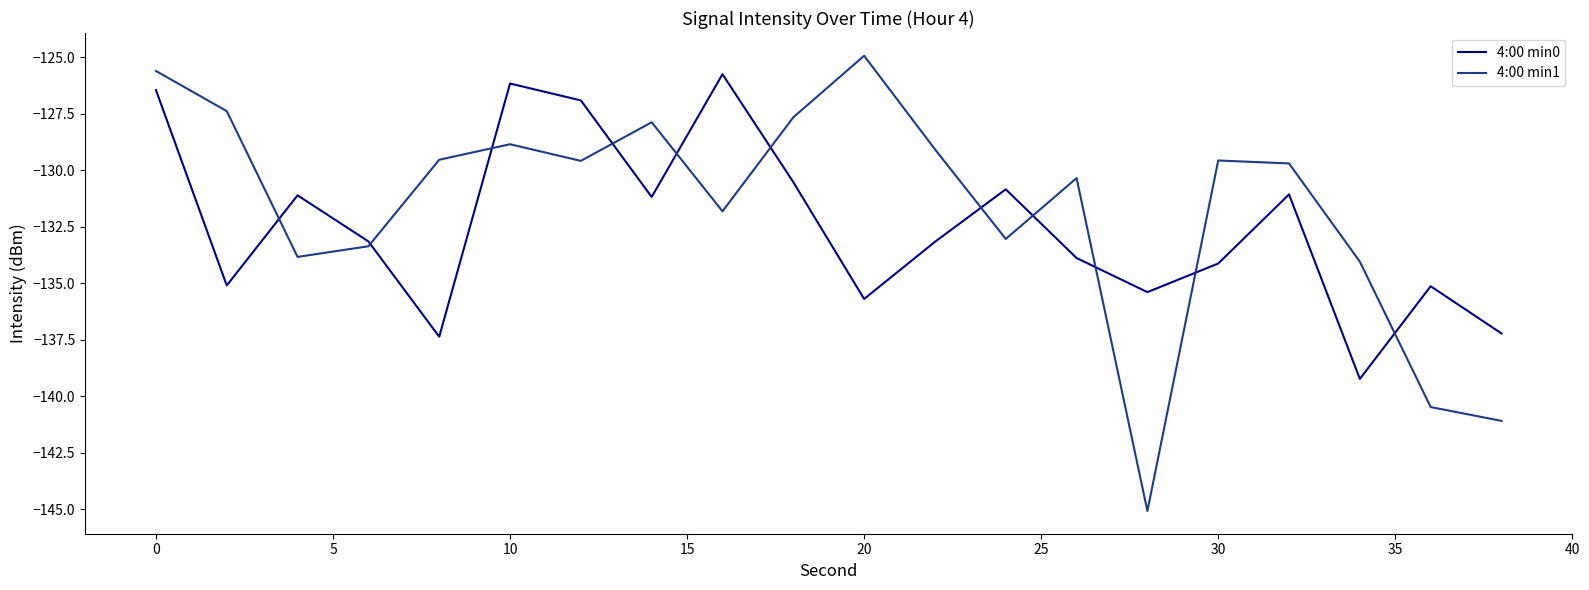

What is the minimum value for 4:00 min0?

-139.2